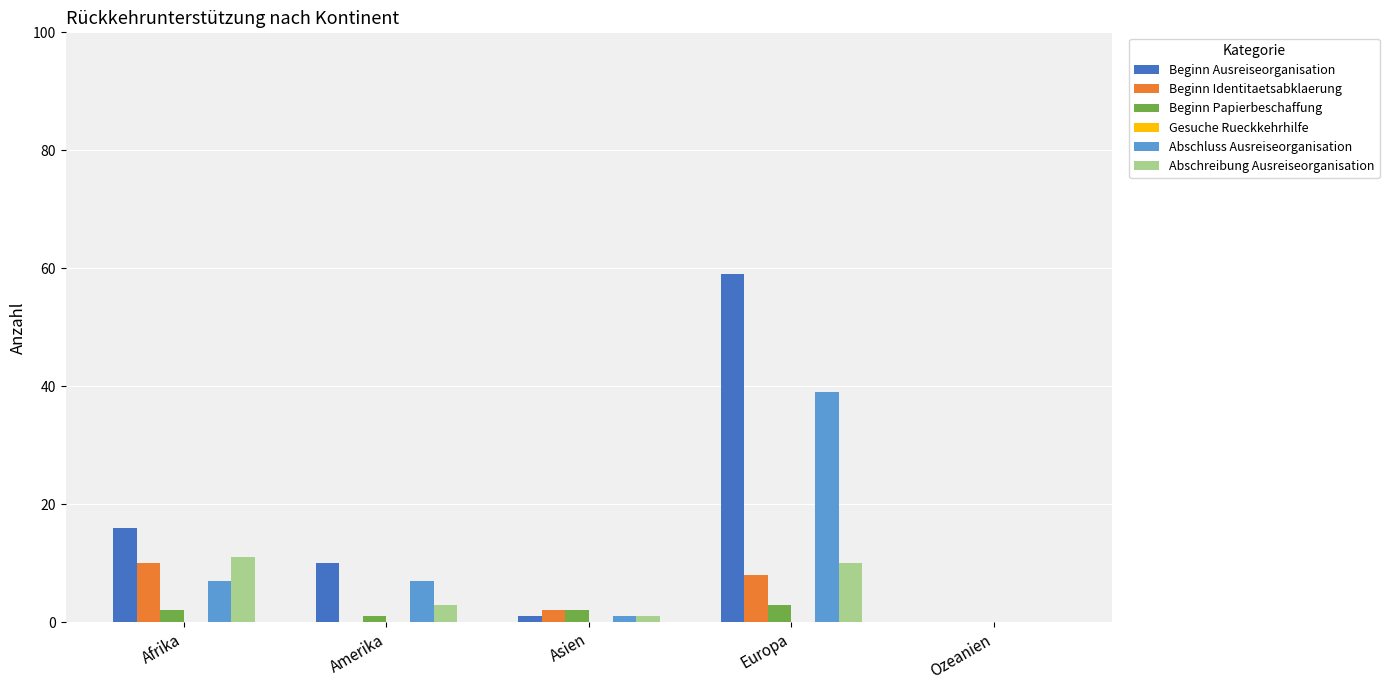

Which series changed the most between Asien and Europa?

Beginn Ausreiseorganisation